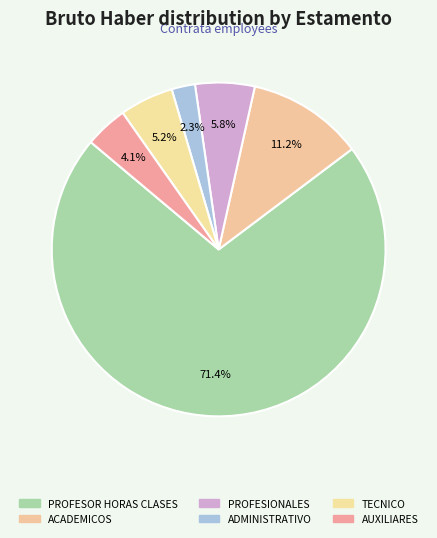

What is the change in value from TECNICO to AUXILIARES?

-272719